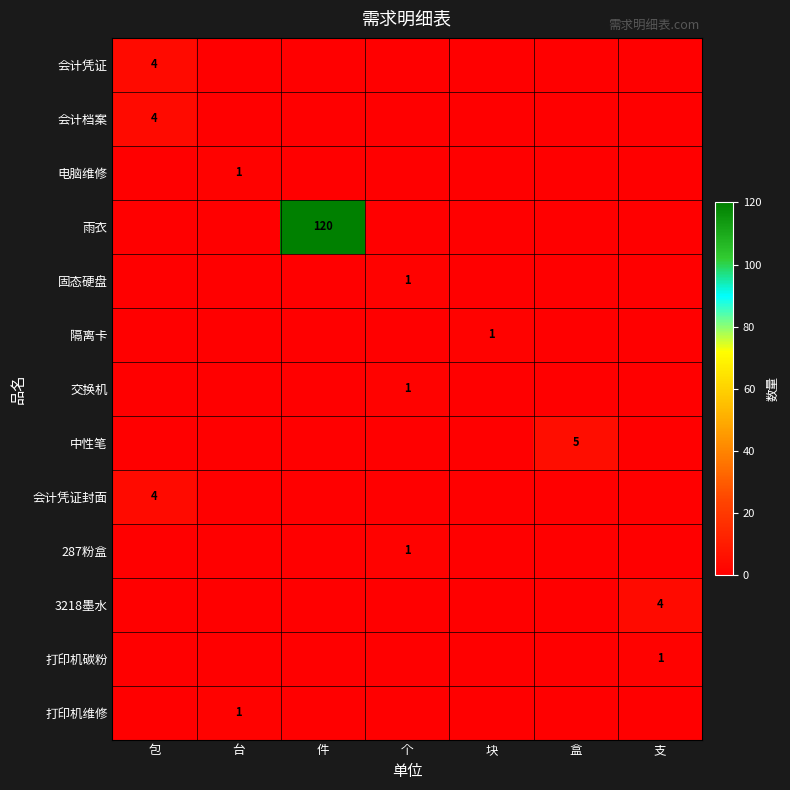

Is it true that 打印机维修 equals 1 at 台?

True